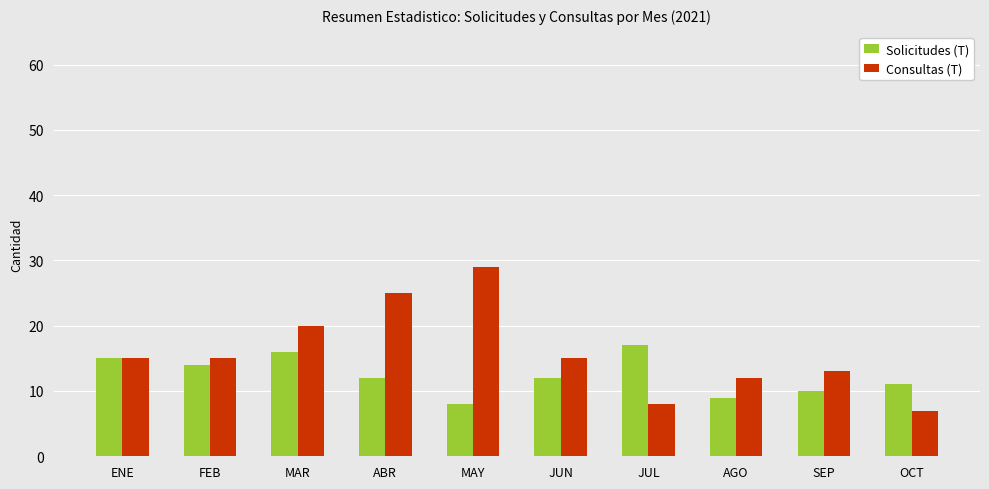

What value does the Solicitudes (T) series have at OCT?

11